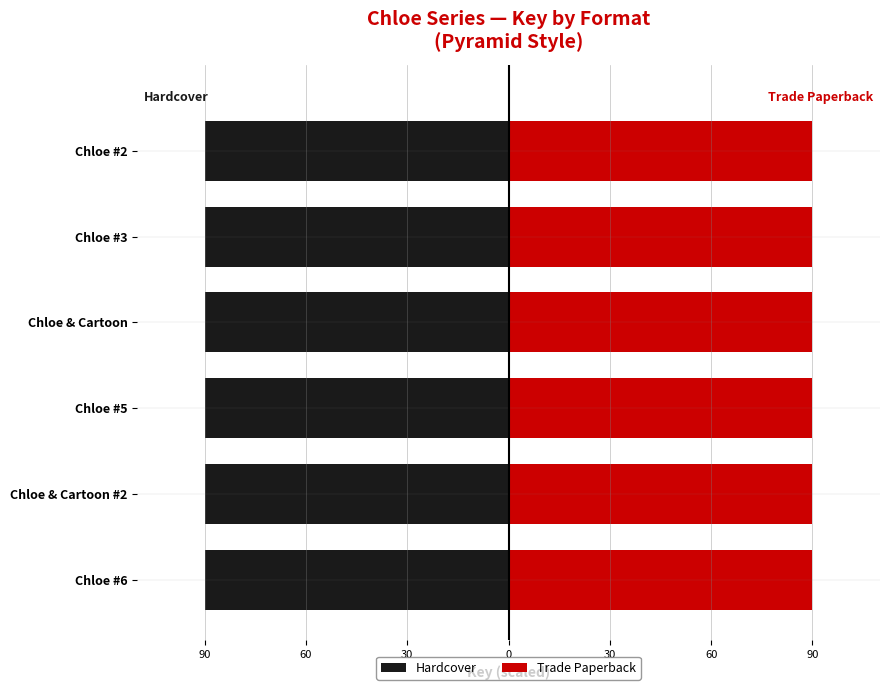

What is the sum of the Trade Paperback values at Chloe #3 and Chloe #6?

180.0